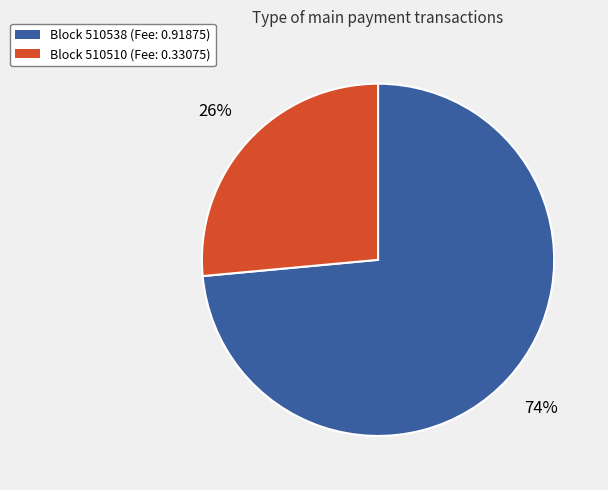

To the nearest percent, what is the average slice percentage?

50%